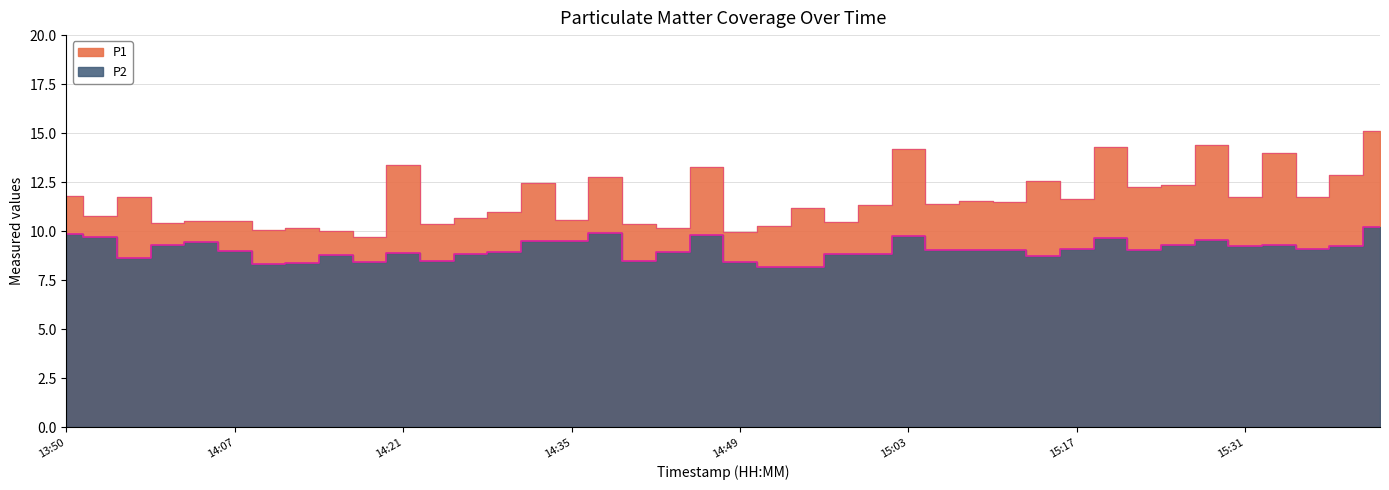

How many values in the P1 series are below 11?

16